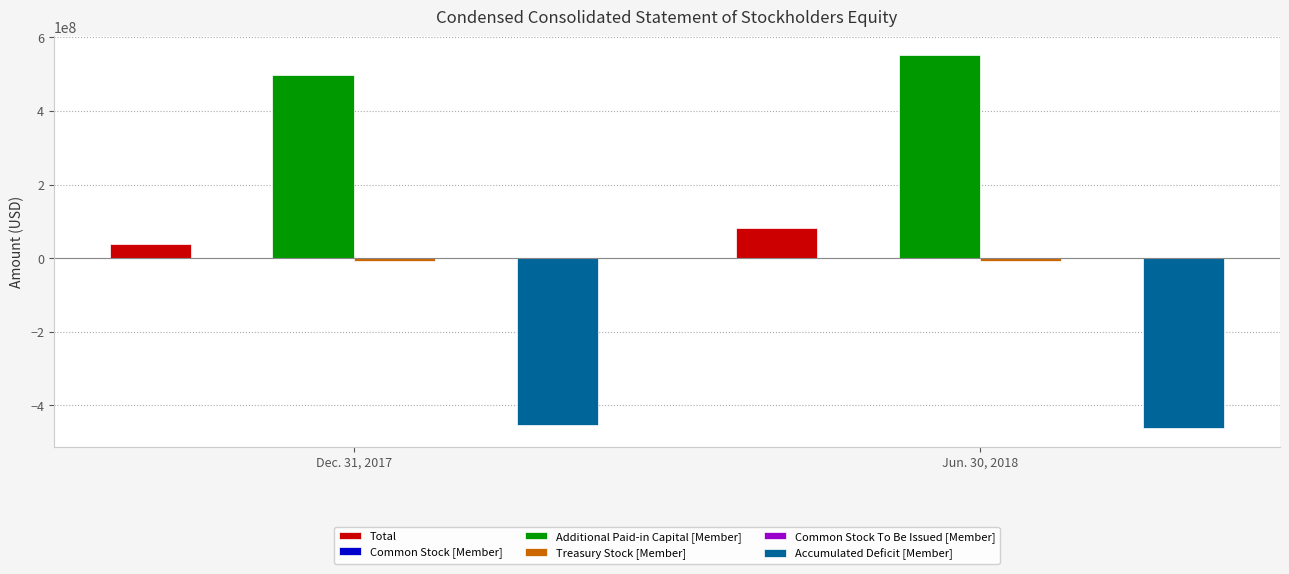

Which series has the largest total across all categories?

Additional Paid-in Capital [Member]